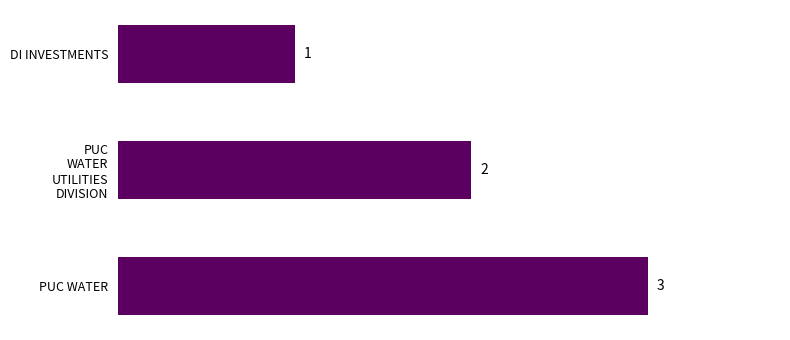

List the labels in order of value, largest first.

PUC WATER, PUC
WATER
UTILITIES
DIVISION, DI INVESTMENTS